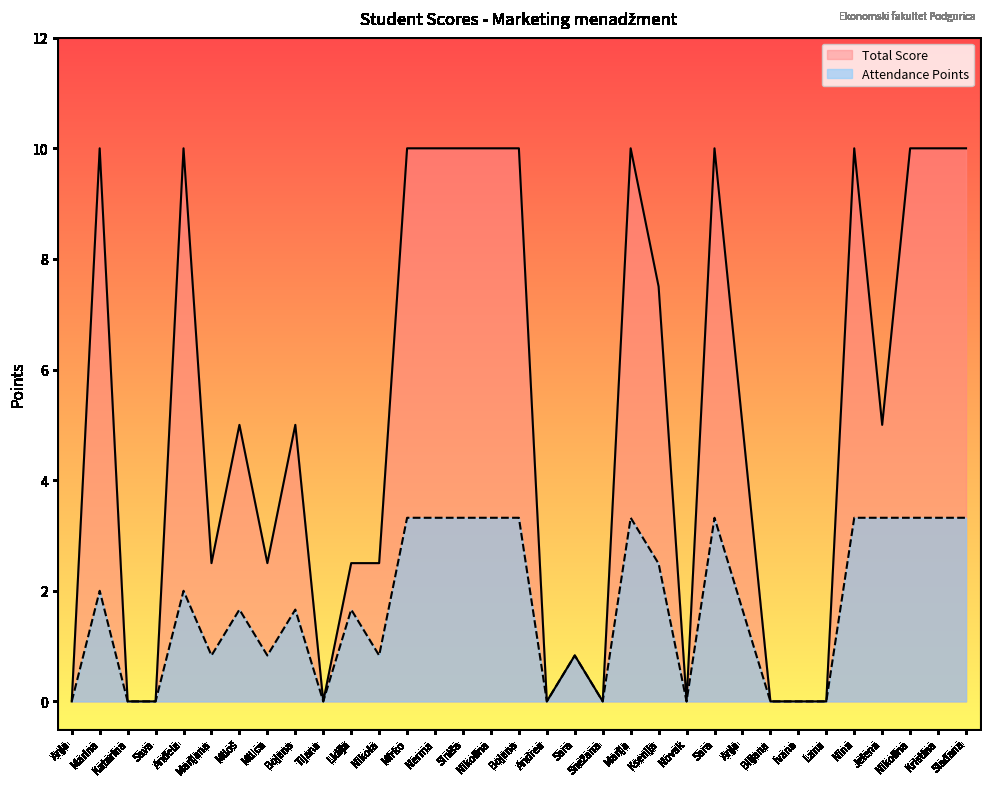

True or false: Total Score and Attendance Points intersect in this chart.

False